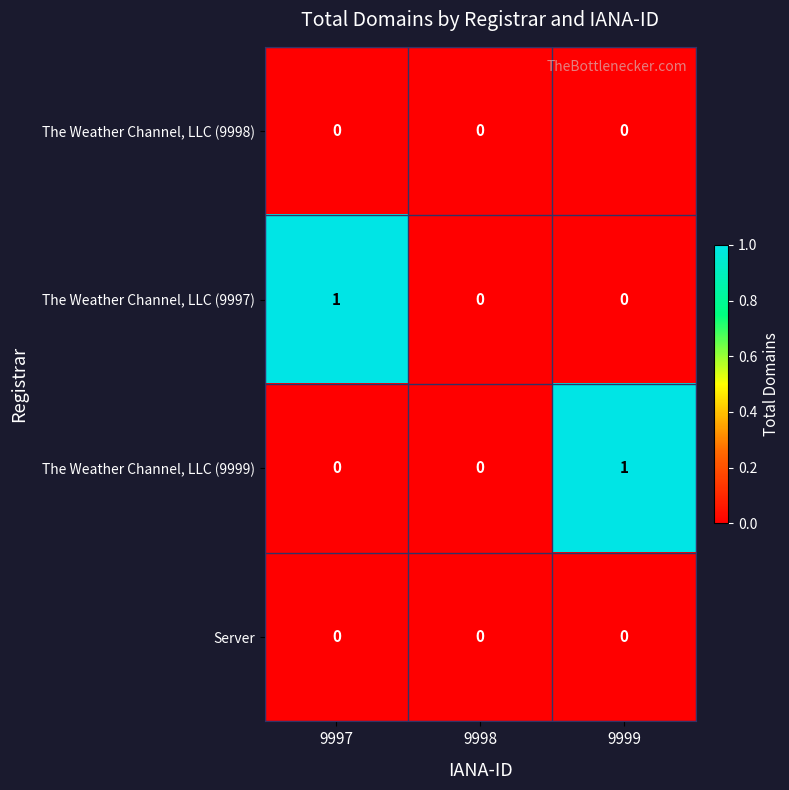

What is the greatest value displayed?

1